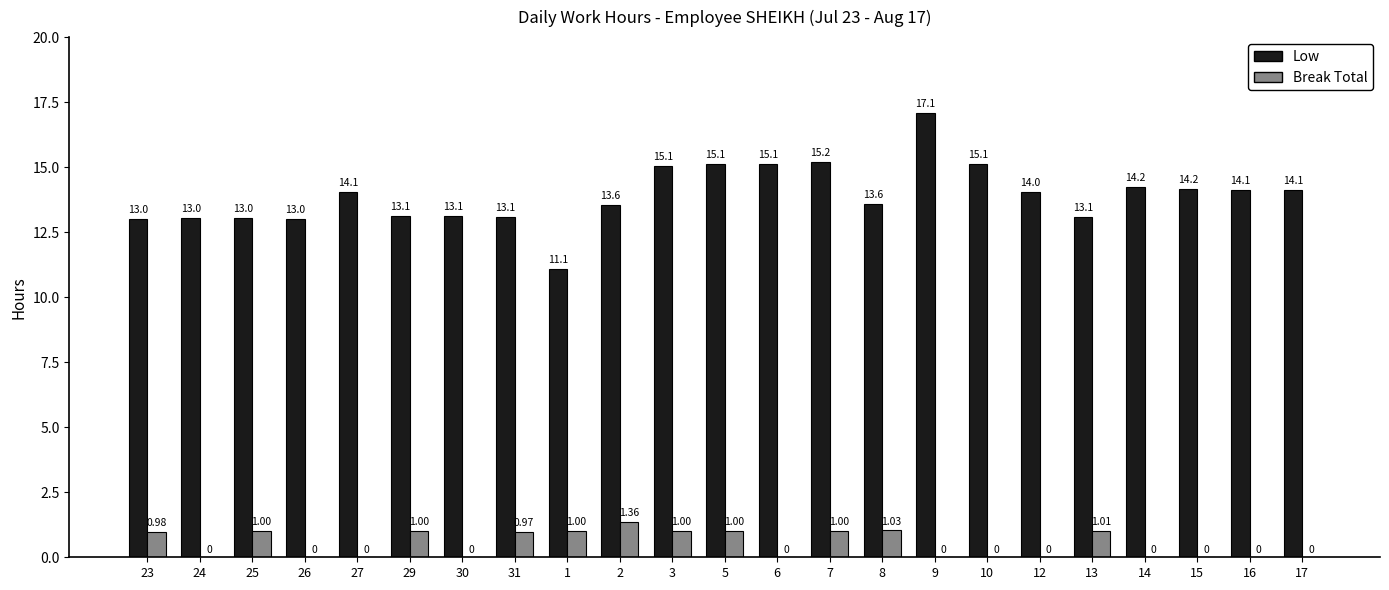

Is the value of Break Total at 31 greater than the value of Low at 29?

No